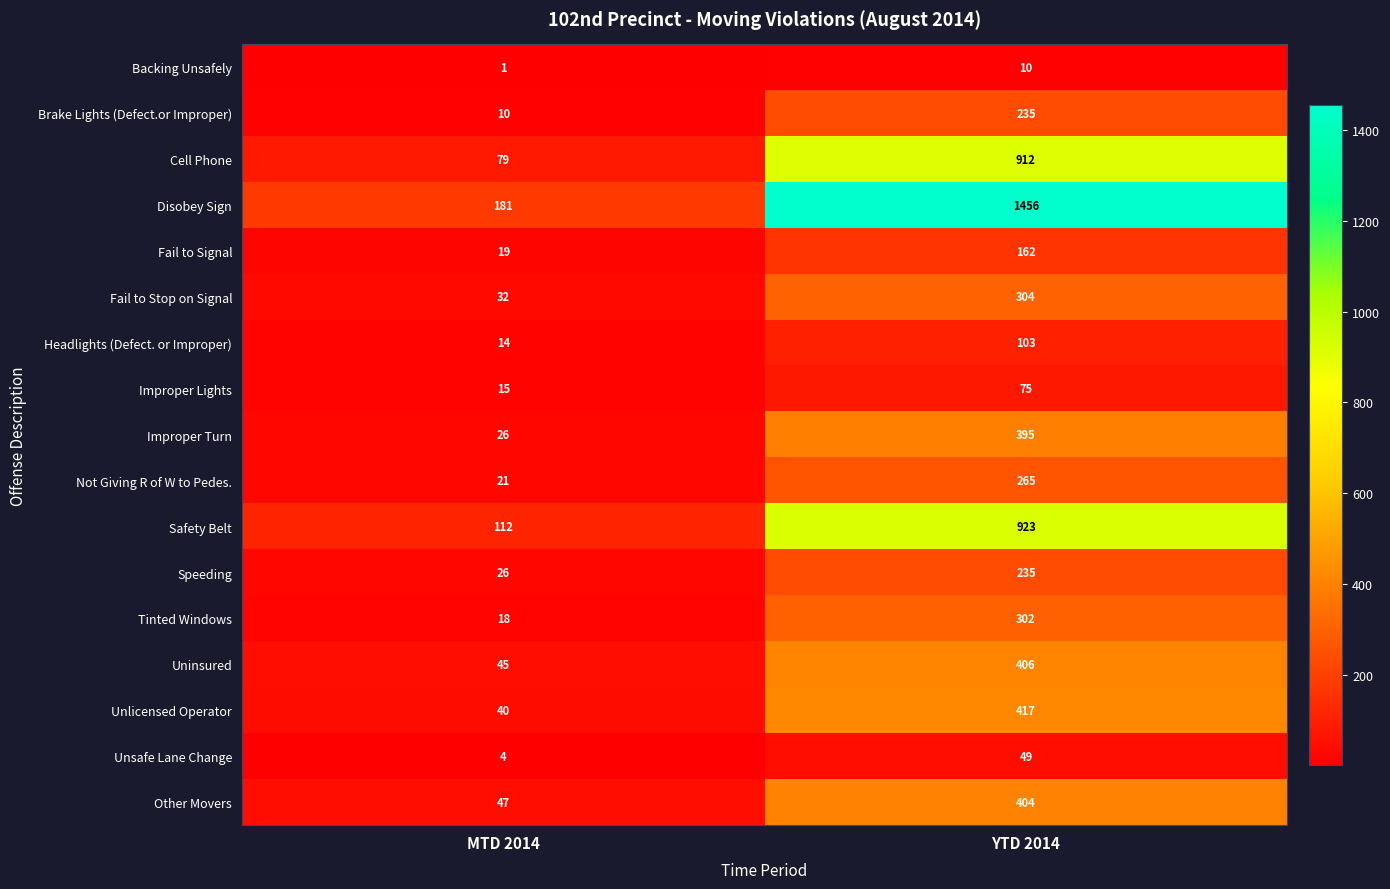

What is the difference between the maximum and minimum values in the Safety Belt series?

811